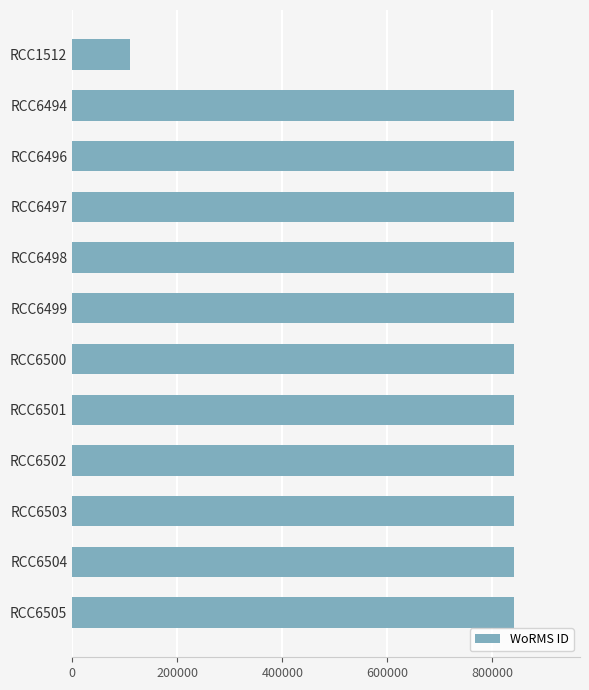

What is the sum of the values at RCC6497 and RCC6499?

1680990